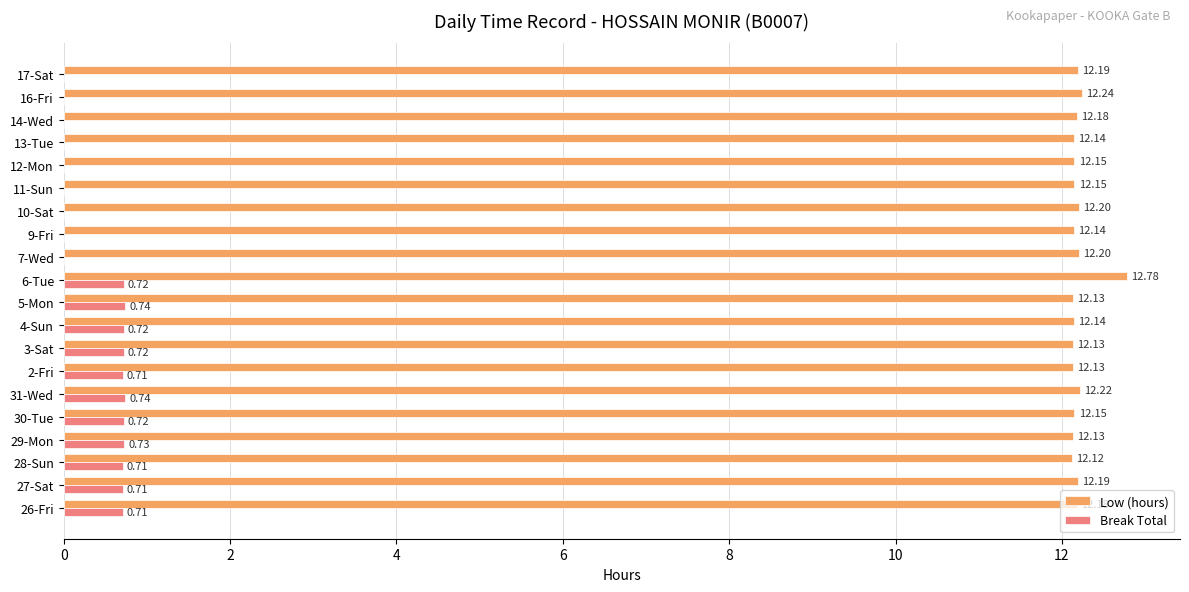

What is the total value across all series at 12-Mon?

12.2